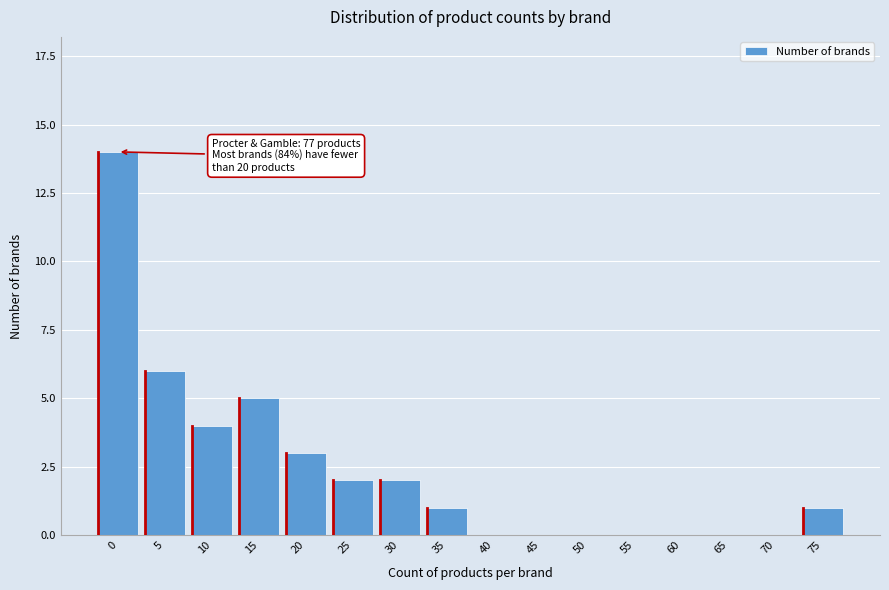

Reading left to right, list all the values displayed in this chart.

0=14	5=6	10=4	15=5	20=3	25=2	30=2	35=1	40=0	45=0	50=0	55=0	60=0	65=0	70=0	75=1